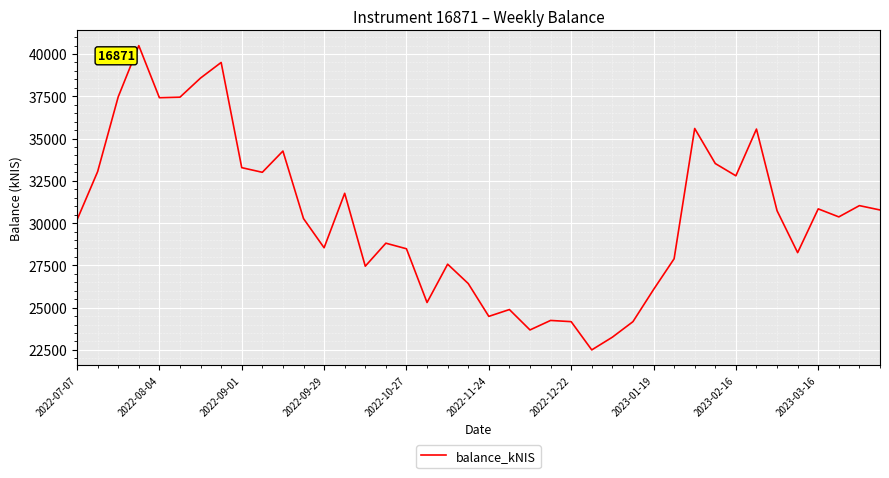

What is the greatest value displayed?

40494.5